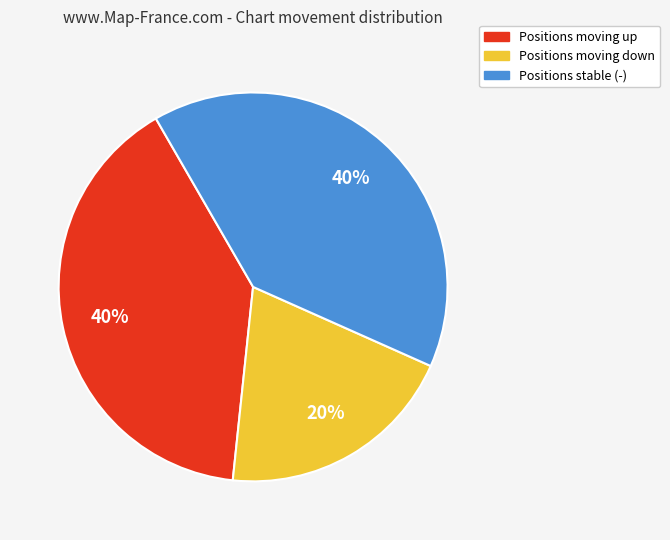

Count the number of slices in the pie.

3